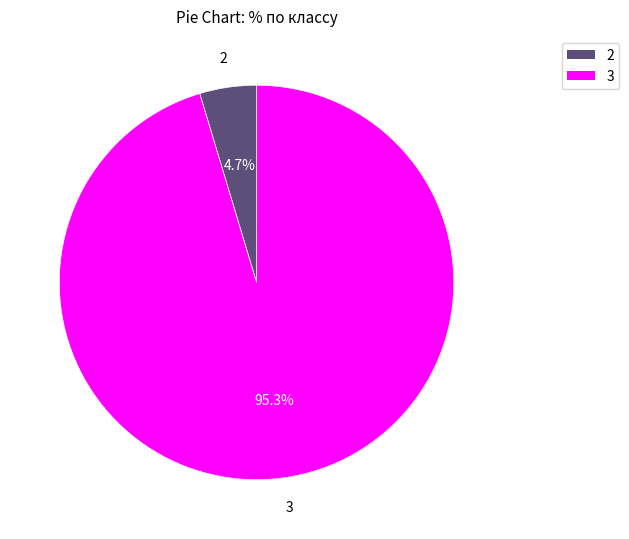

Is there any slice that represents more than half of the pie?

Yes